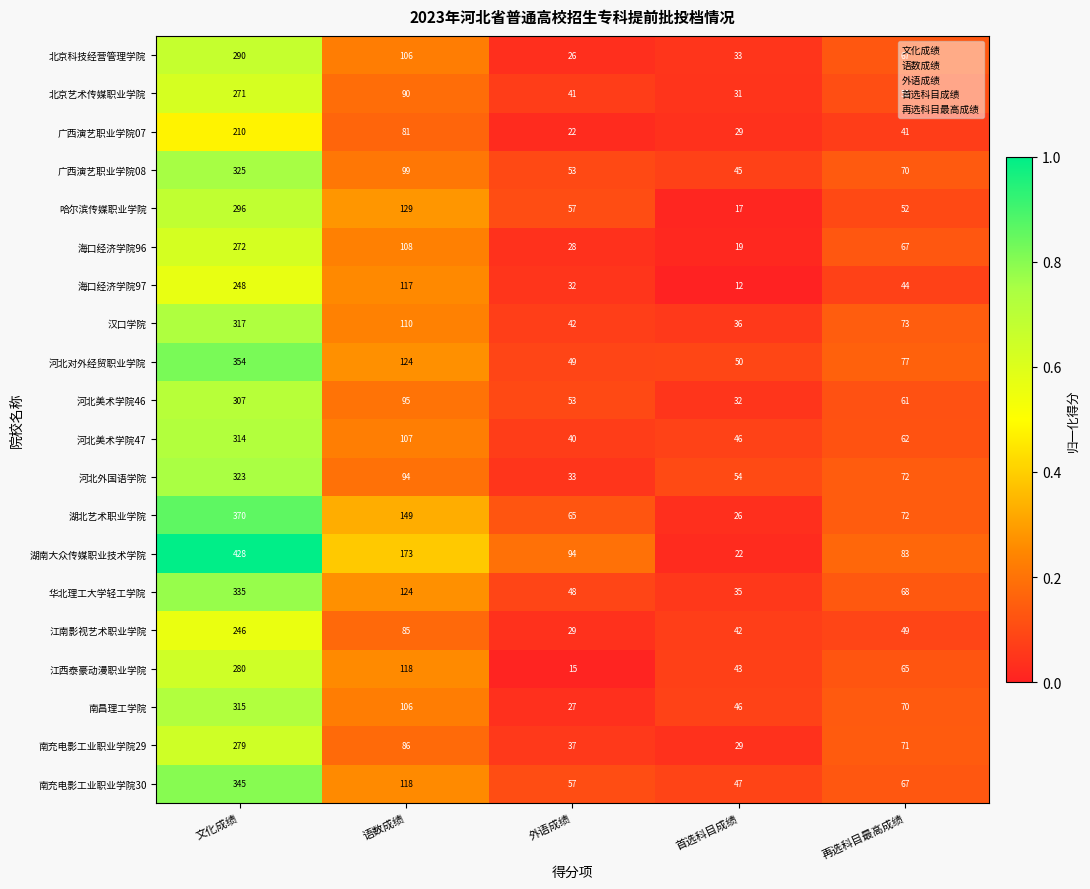

Where does the 海口经济学院96 series first go above 67?

文化成绩